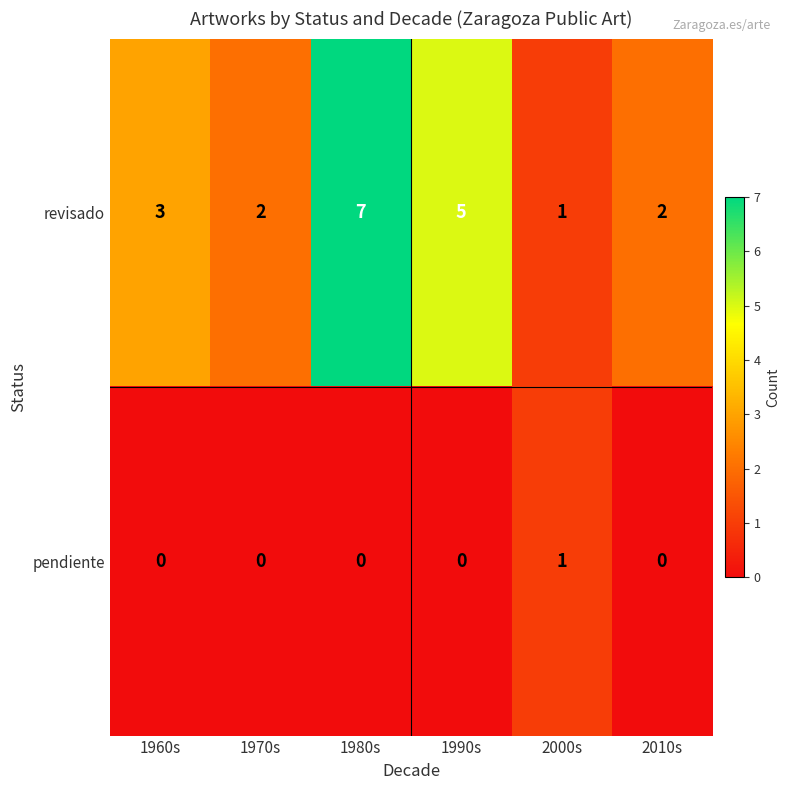

At which label does pendiente reach its peak?

2000s